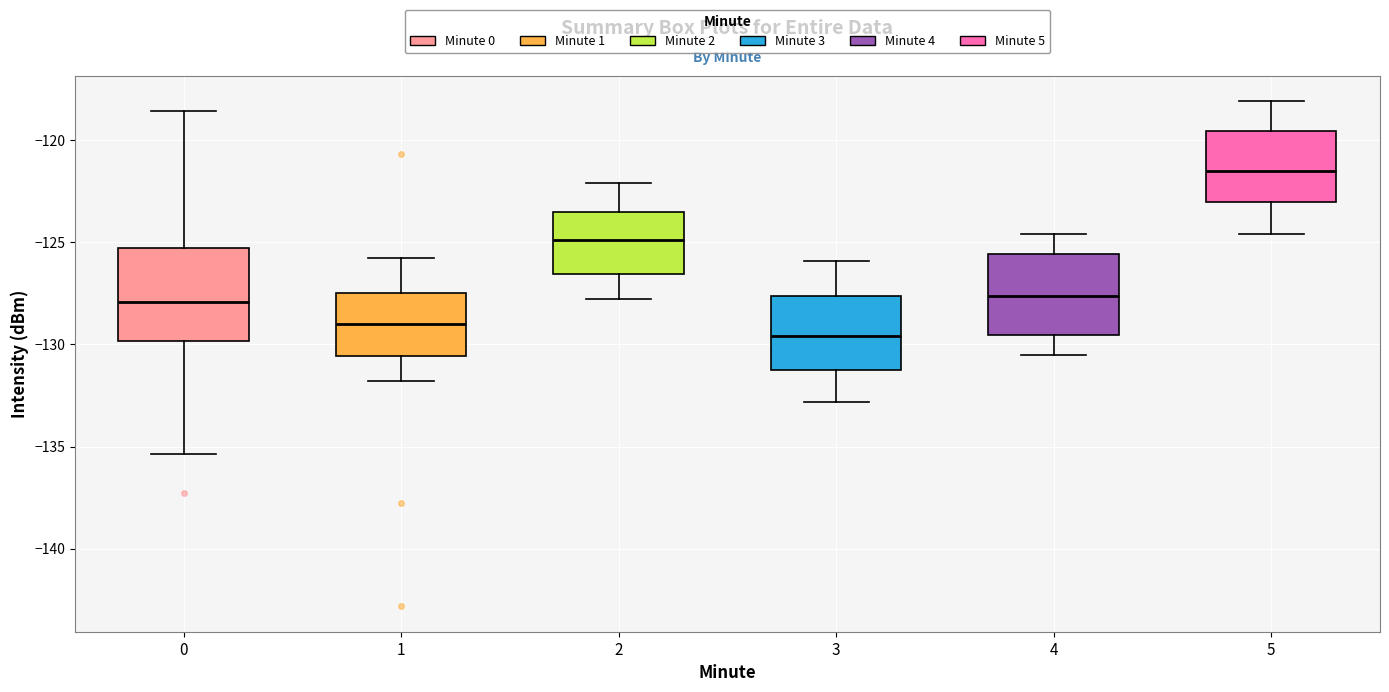

Reading left to right, transcribe this box plot: for each box, give where its median line is, the range the box spans, and where its two whiskers end, as read against the y-axis. The values are not printed on the chart, so give them approximately, as read against the axis.

0: median -128.0, box -130.0 to -125.5, whiskers -135.5 to -118.5
1: median -129.0, box -130.5 to -127.5, whiskers -132.0 to -126.0
2: median -125.0, box -126.5 to -123.5, whiskers -128.0 to -122.0
3: median -129.5, box -131.0 to -127.5, whiskers -133.0 to -126.0
4: median -127.5, box -129.5 to -125.5, whiskers -130.5 to -124.5
5: median -121.5, box -123.0 to -119.5, whiskers -124.5 to -118.0